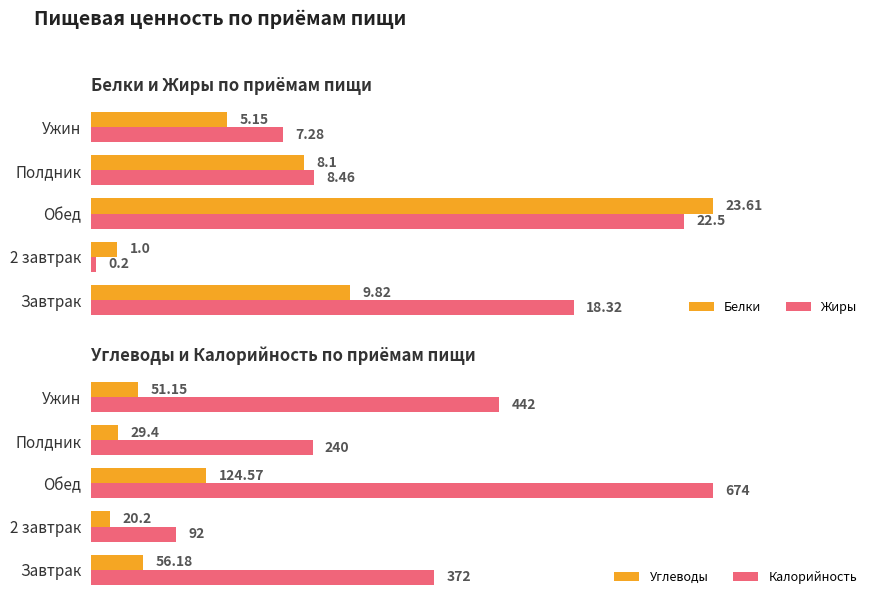

At how many categories does at least one series exceed 98?

4